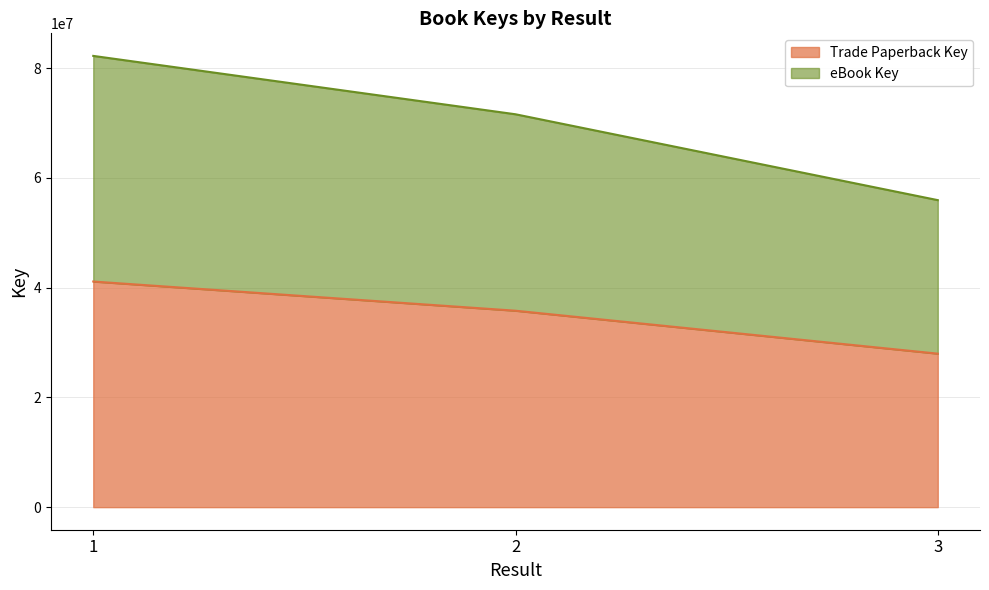

Does the chart have visible grid lines?

Yes